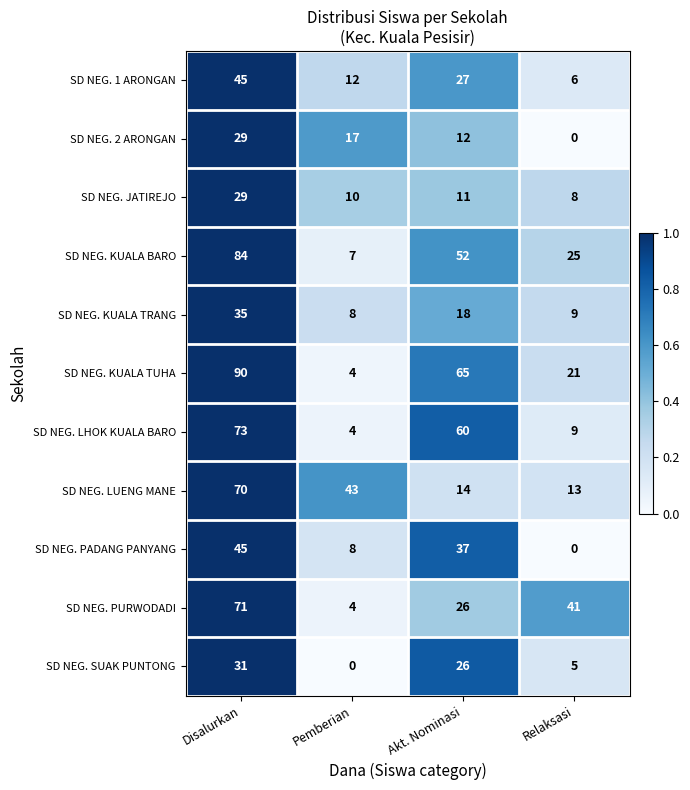

True or false: SD NEG. KUALA BARO has a value of 5 at Pemberian.

False